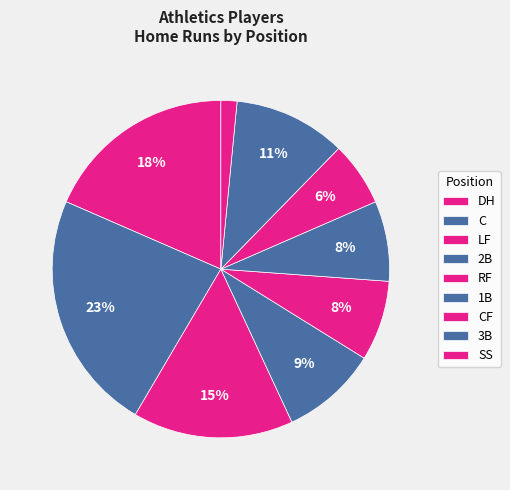

Does CF account for over 50% of the chart?

No